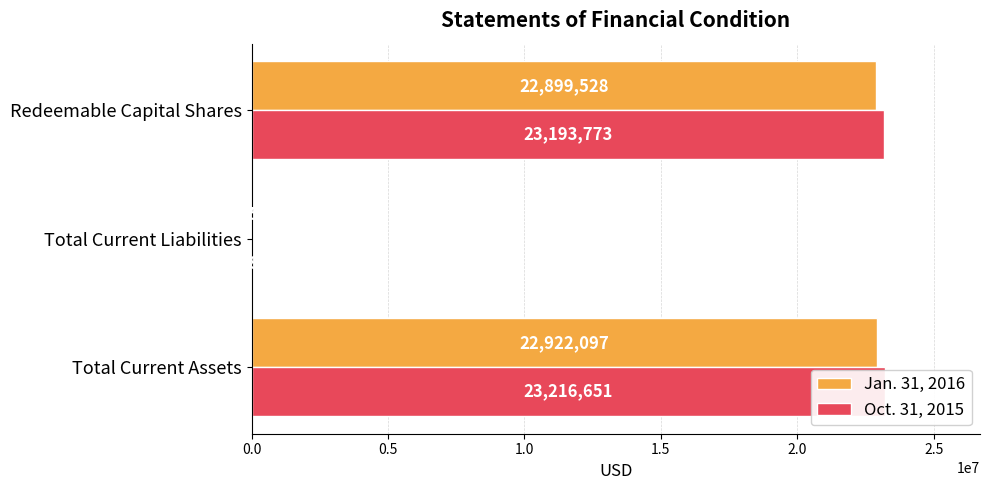

At how many categories does at least one series exceed 2769761?

2